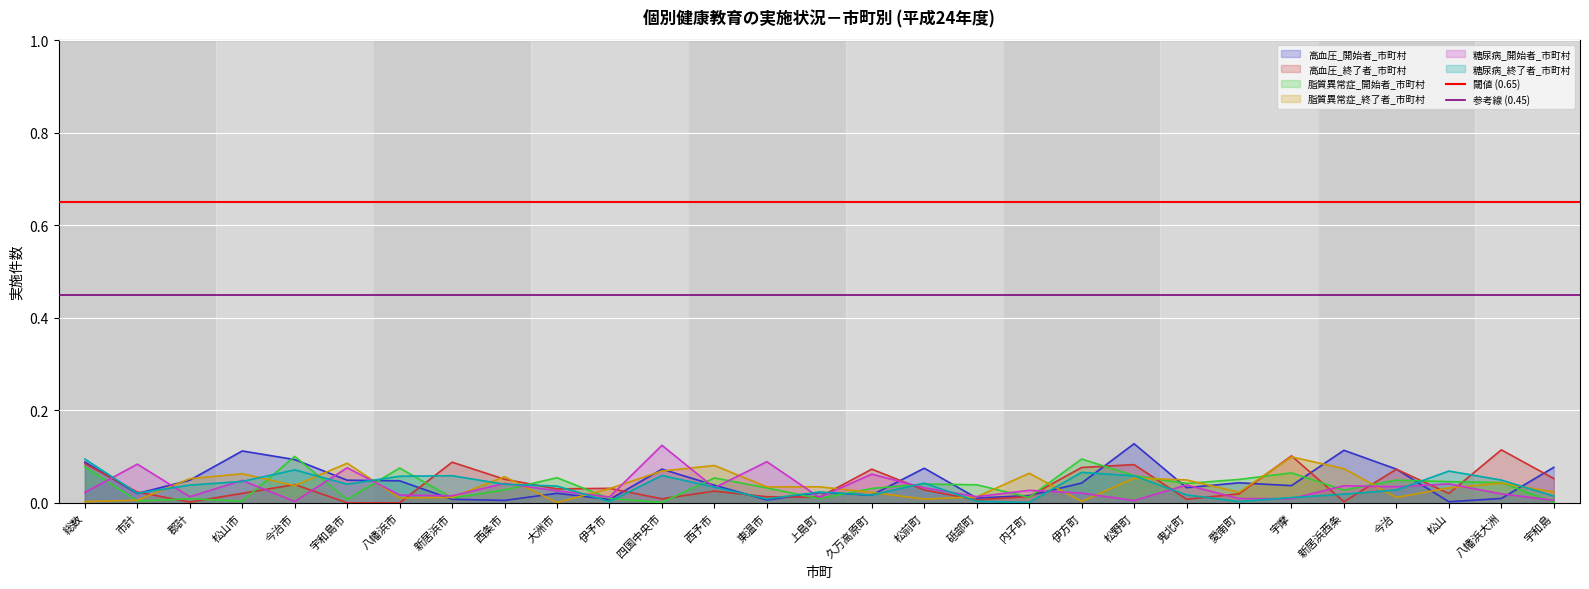

At which category is the sum across all series the highest?

総数